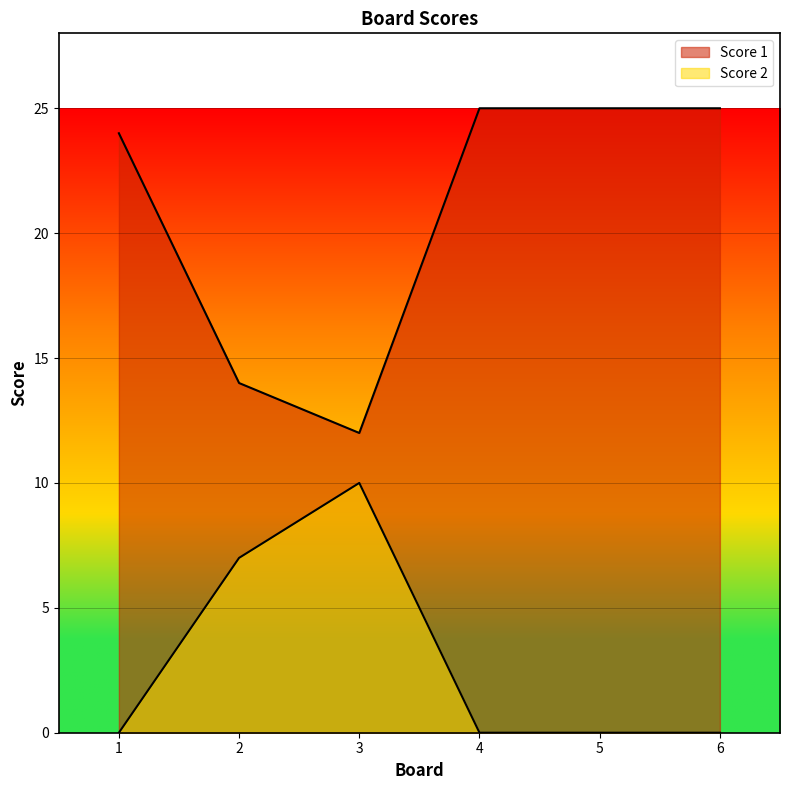

What is the approximate value of Score 2 at 2?

7